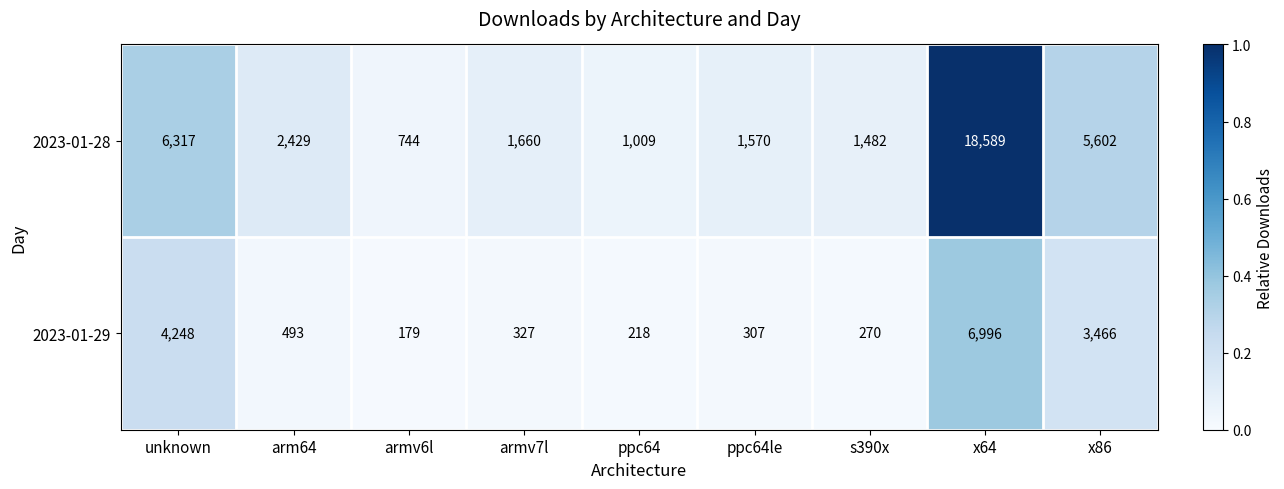

How many categories are shown in the chart?

9